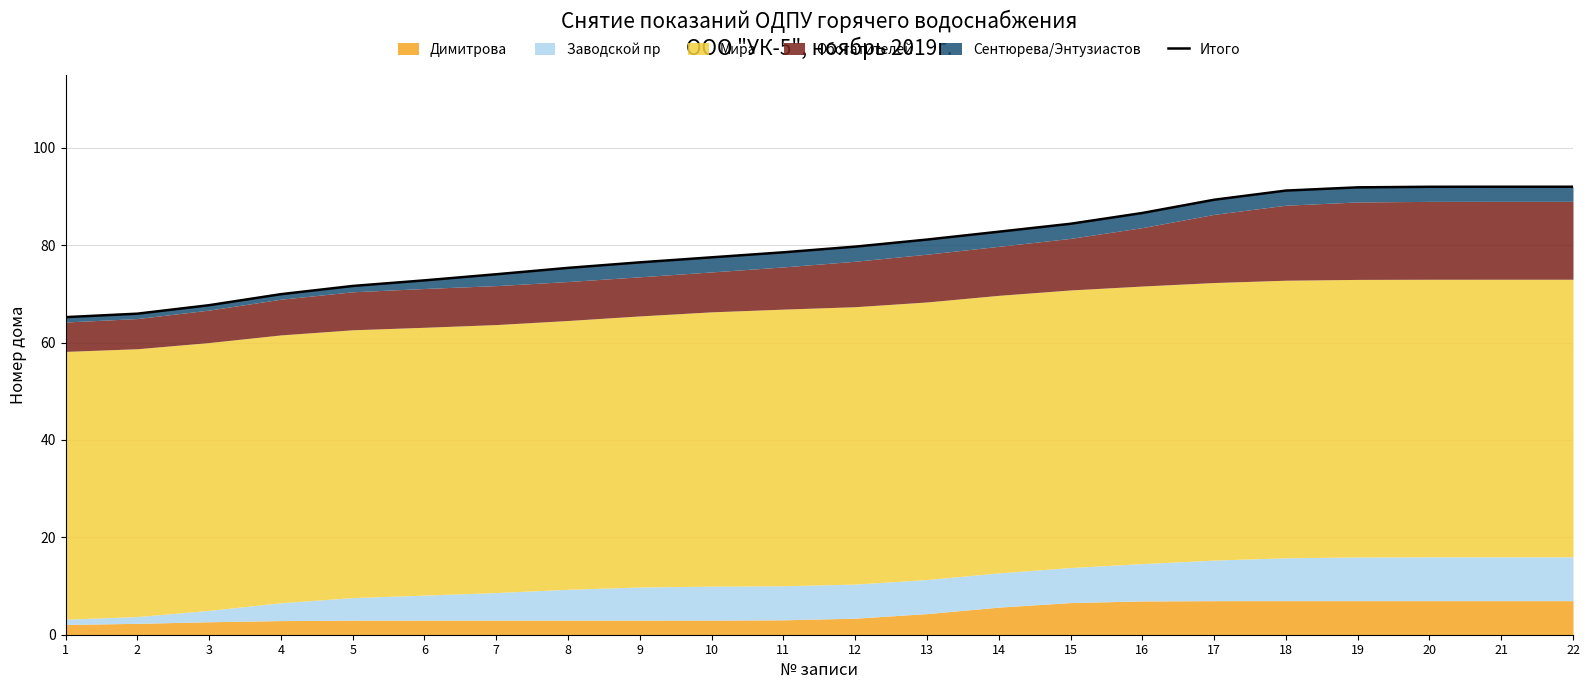

Reading left to right, transcribe all the data shown in this chart.

1=65.2	2=65.9	3=67.7	4=69.9	5=71.6	6=72.8	7=74.0	8=75.3	9=76.5	10=77.5	11=78.5	12=79.7	13=81.1	14=82.8	15=84.4	16=86.6	17=89.3	18=91.2	19=91.9	20=92.0	21=92.0	22=92.0